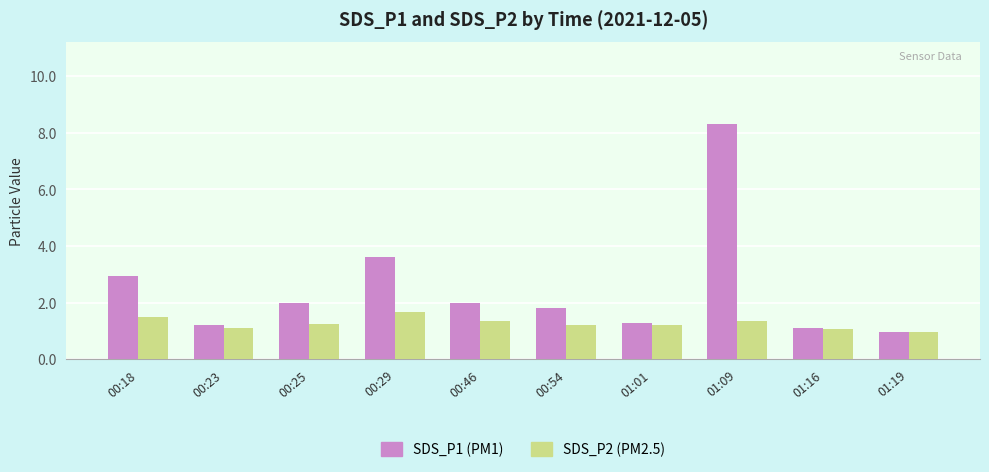

What is the minimum value shown in the chart?

1.0